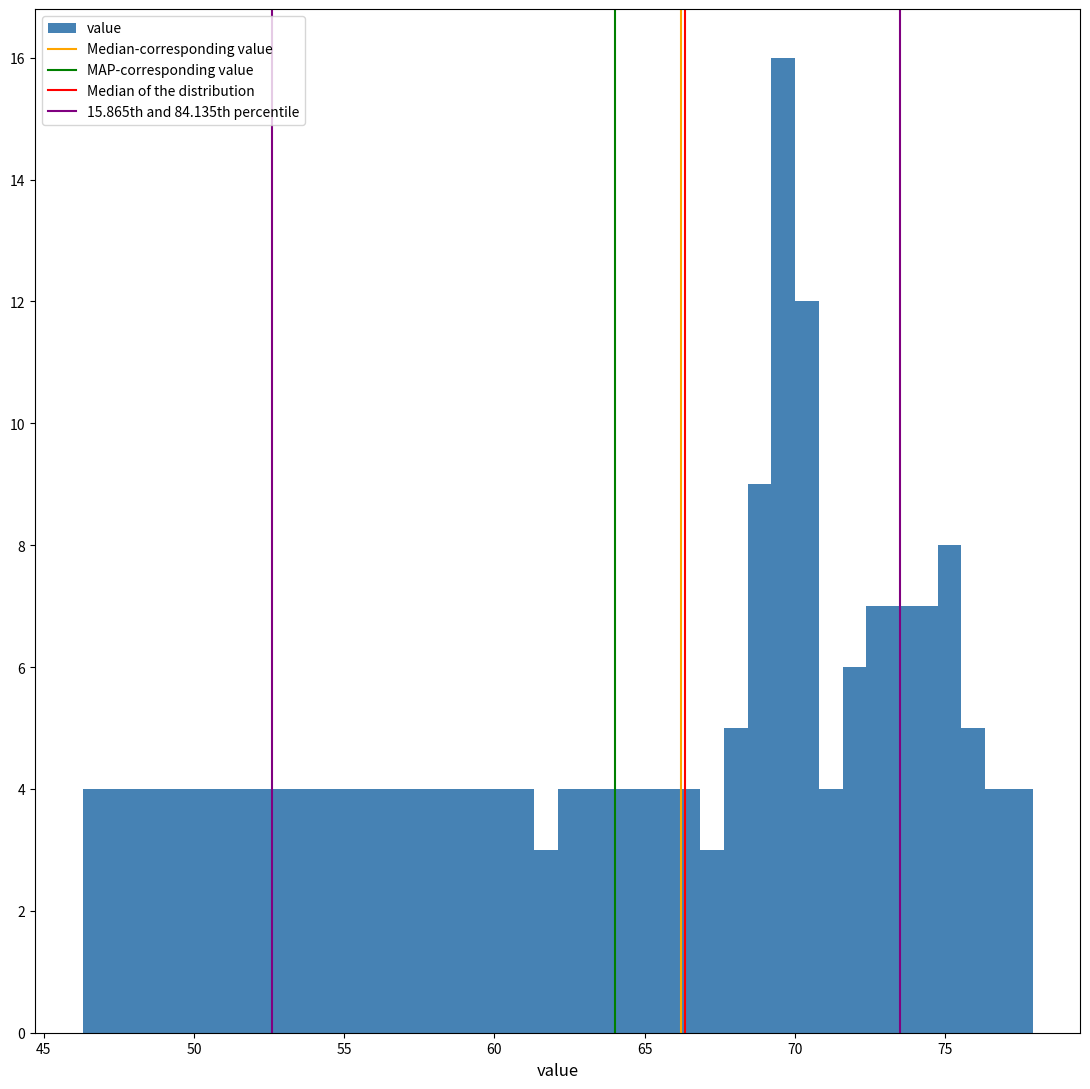

Read against the x-axis, roughly where is the centre of the tallest bar?

69.5